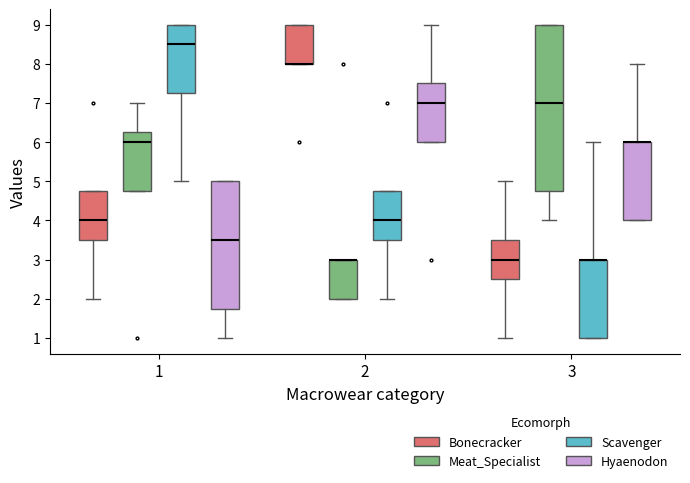

Where does the lower whisker of the box for 3 (Bonecracker) end on the y-axis? The values are not printed on the chart, so give them approximately, as read against the axis.

1.0